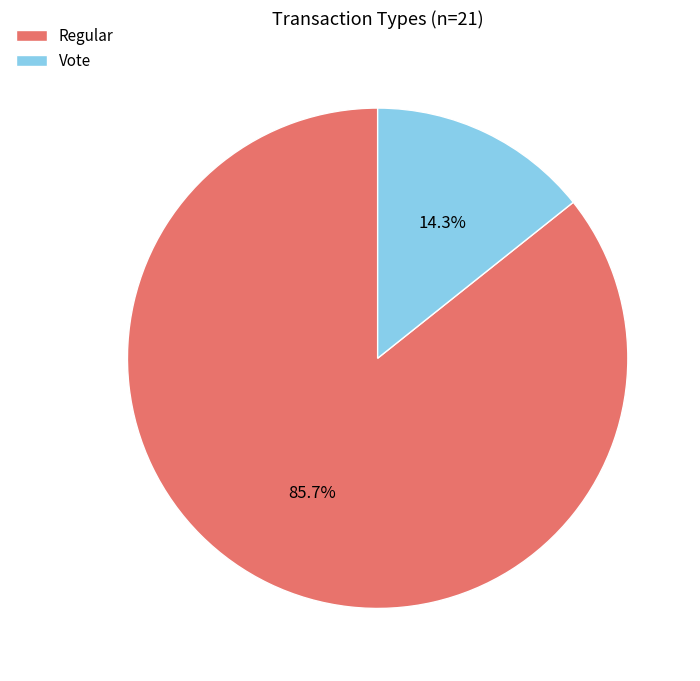

Count the number of slices in the pie.

2